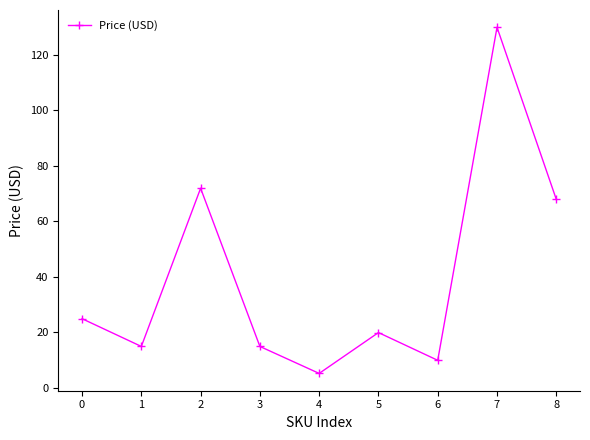

True or false: the data shows 14.9 at 3.

True